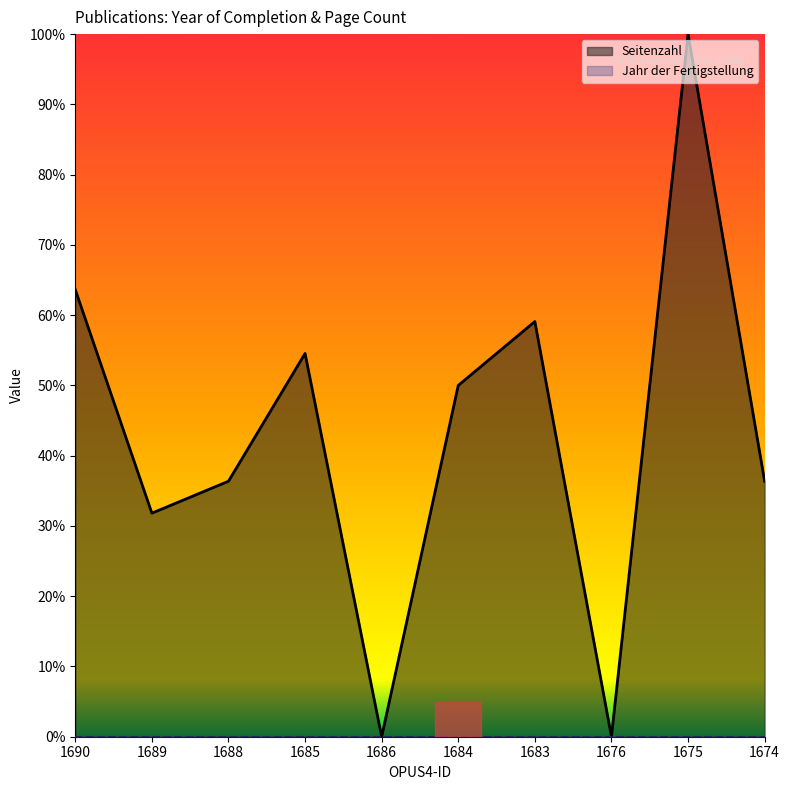

Reading left to right, transcribe all the data shown in this chart.

1690=0.6	1689=0.3	1688=0.4	1685=0.5	1686=0.0	1684=0.5	1683=0.6	1676=0.0	1675=1.0	1674=0.4